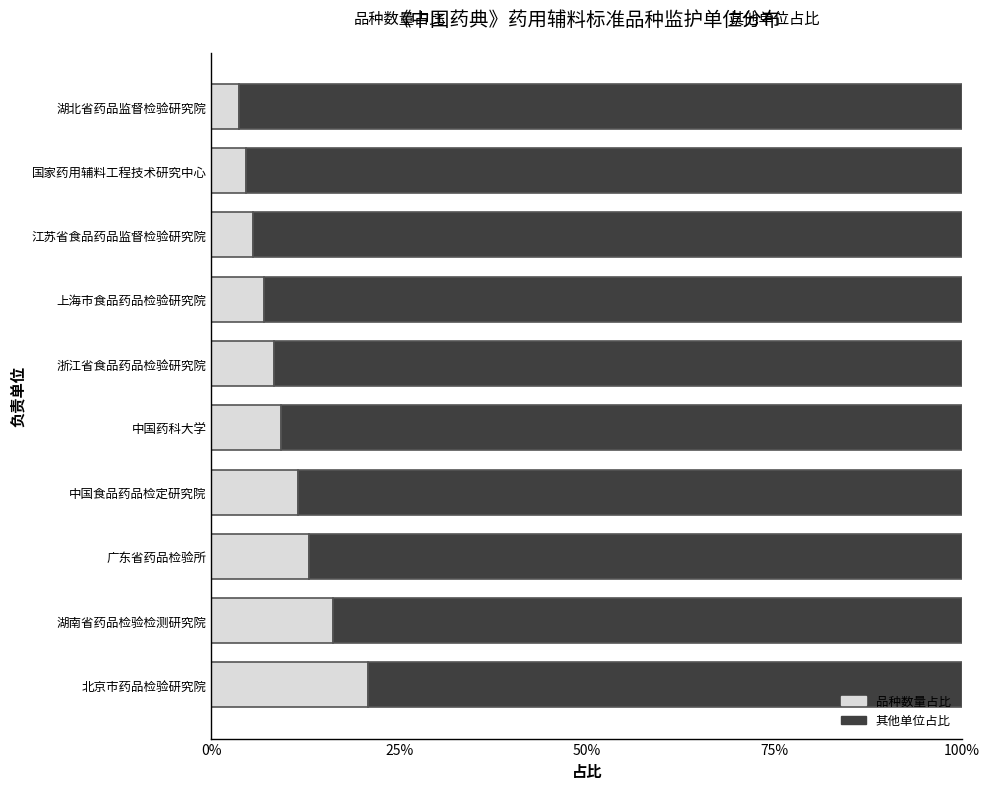

Count the number of data series in this chart.

2